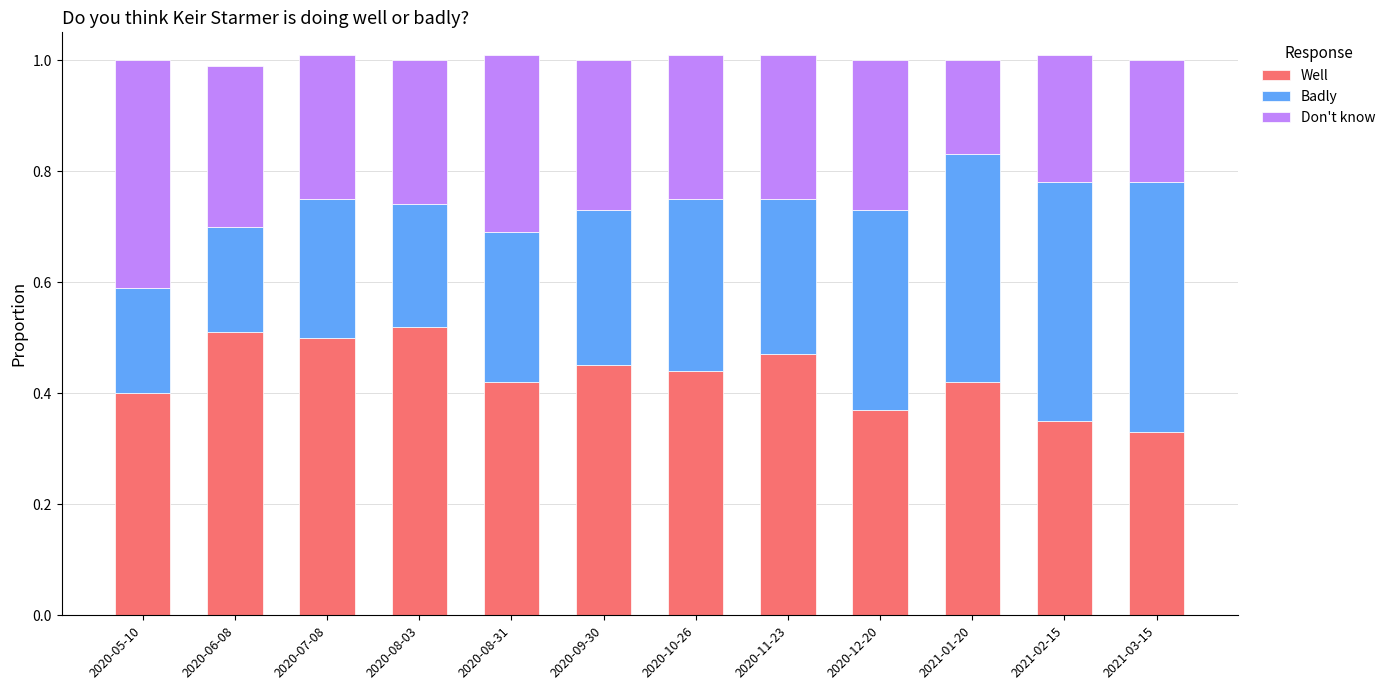

What is the total value across all series at 2021-01-20?

1.0